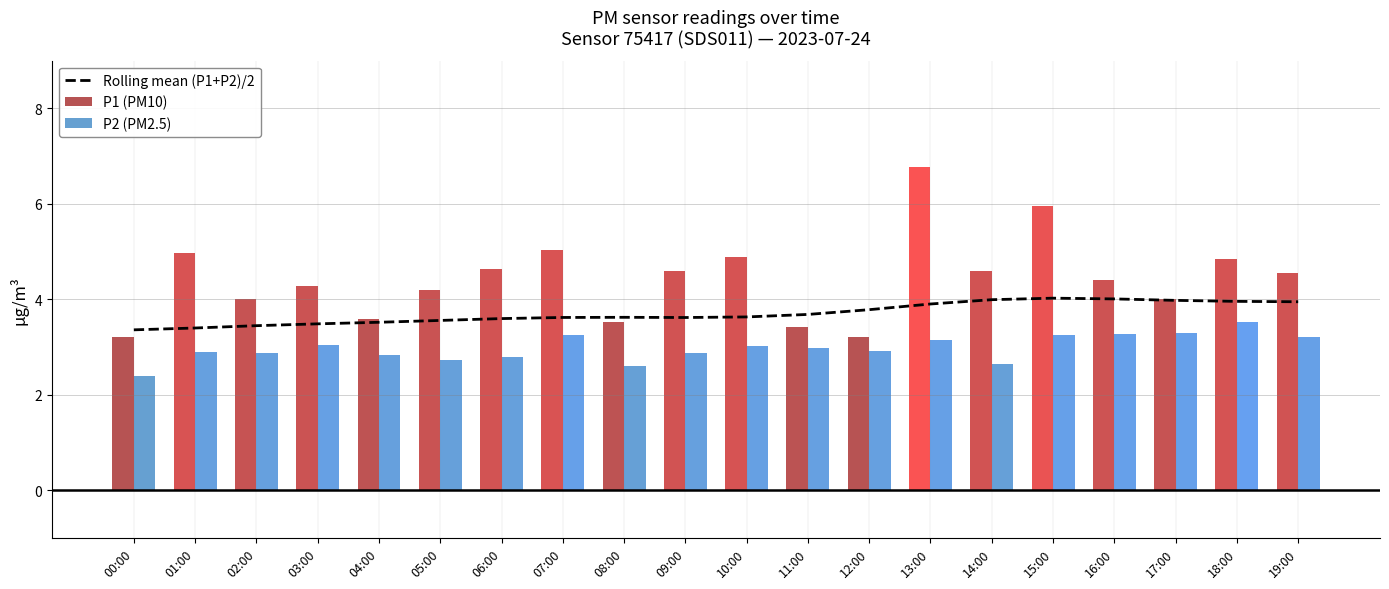

Which has a higher value, 11:00 or 13:00?

13:00